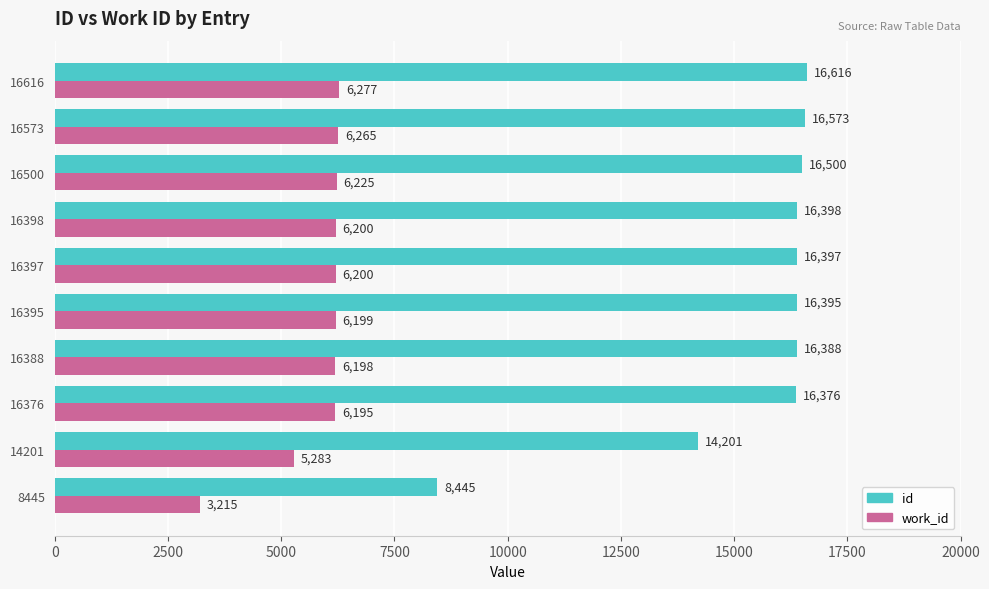

What is the minimum value for id?

8445